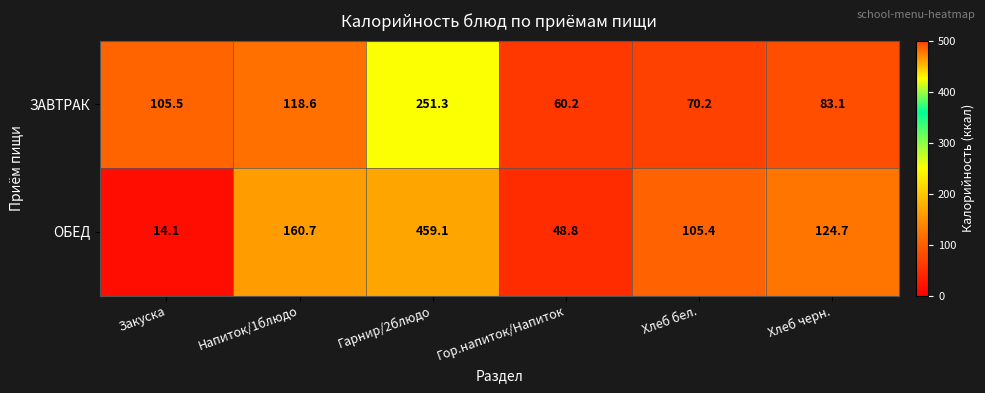

List the series in order of their overall mean, lowest first.

ЗАВТРАК, ОБЕД